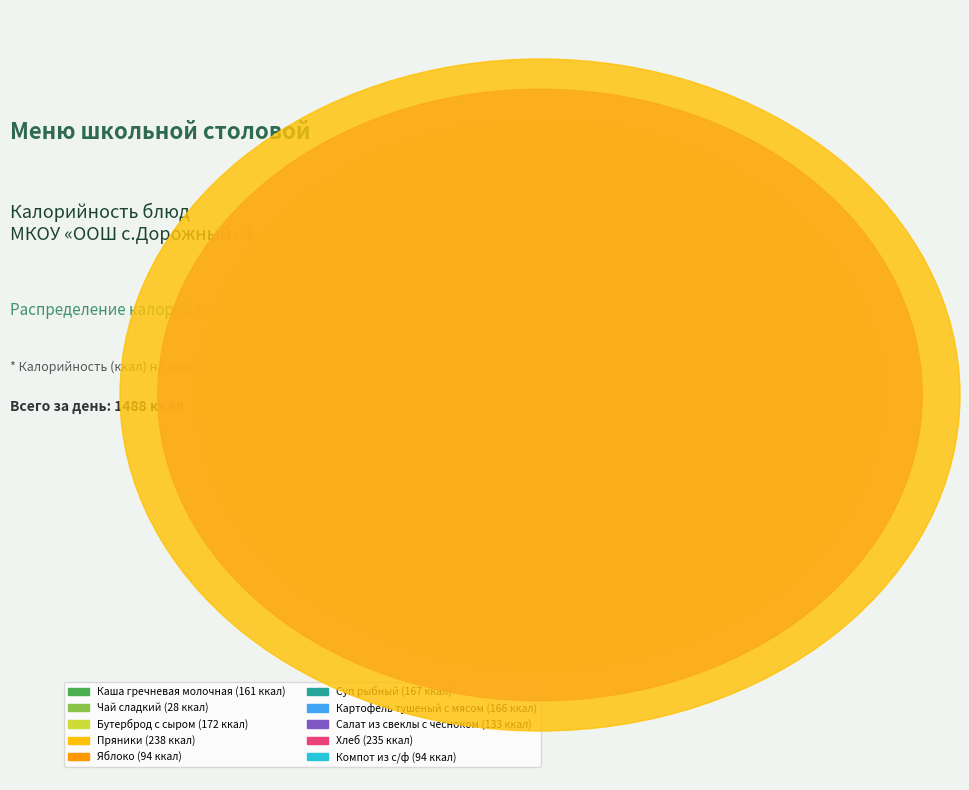

Is it true that Картофель тушеный с мясом is 24% of the pie?

False